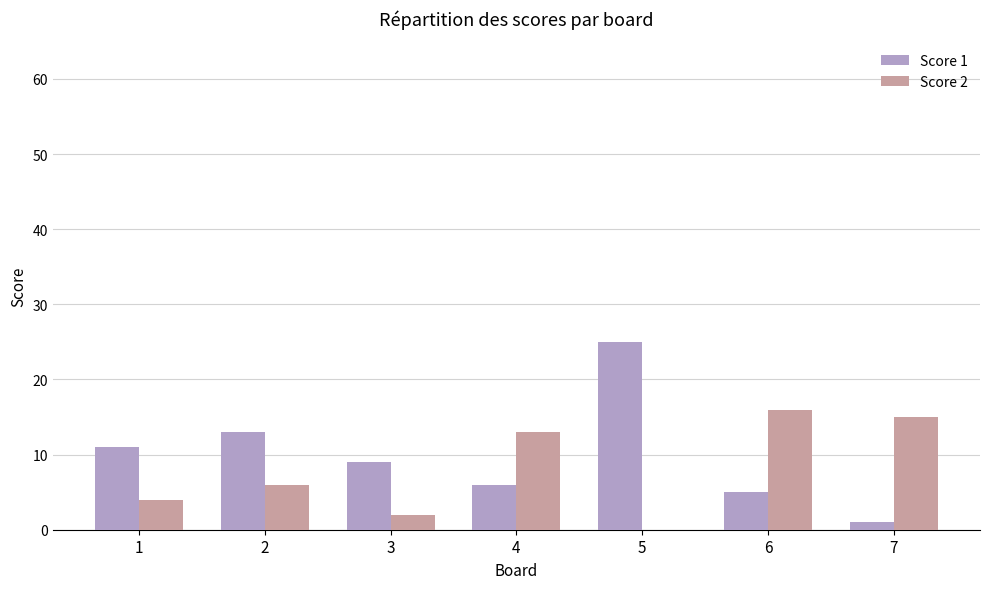

Is it true that Score 1 equals 1 at 7?

True